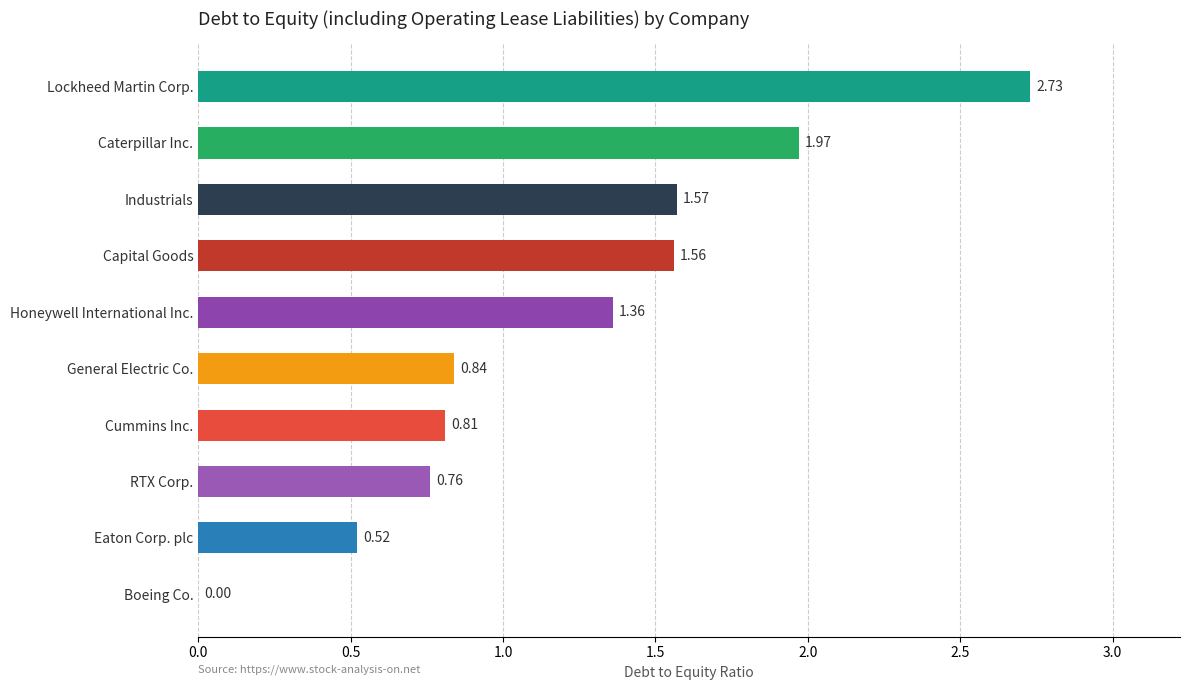

Which label corresponds to the largest value in the chart?

Lockheed Martin Corp.